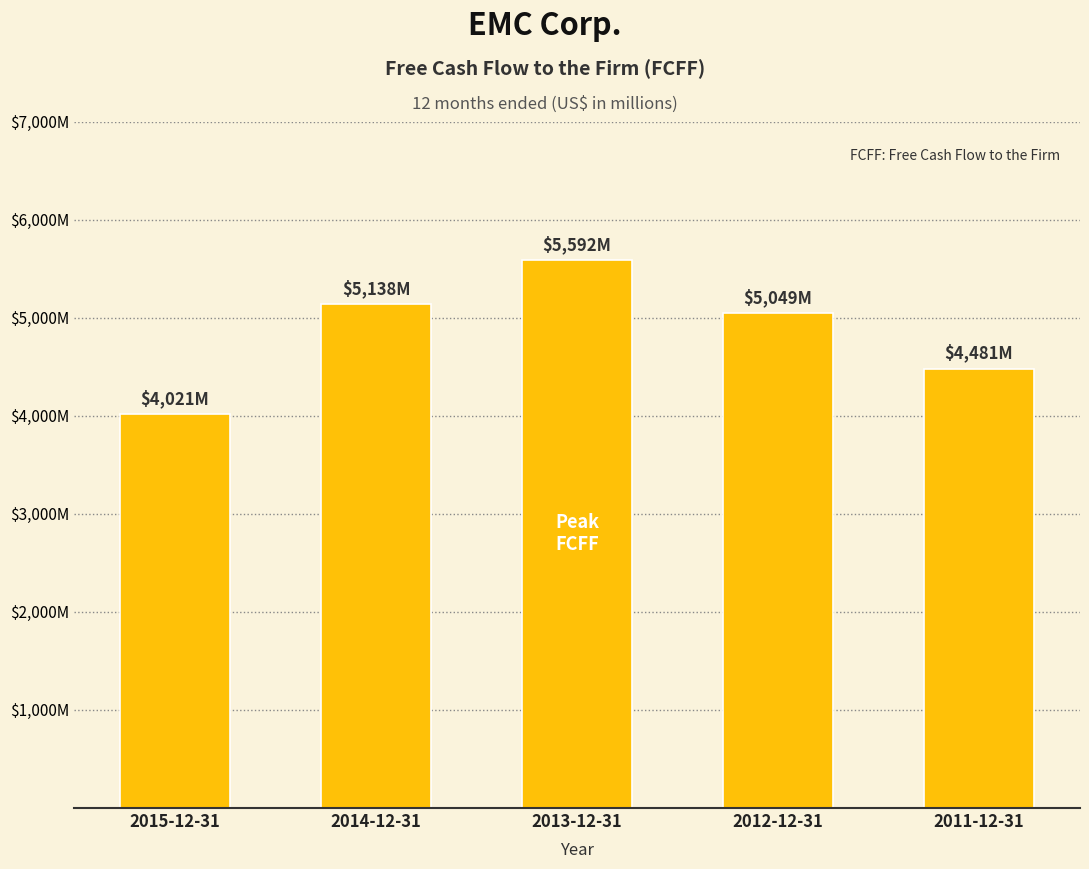

At which label is the value closest to 4806?

2012-12-31